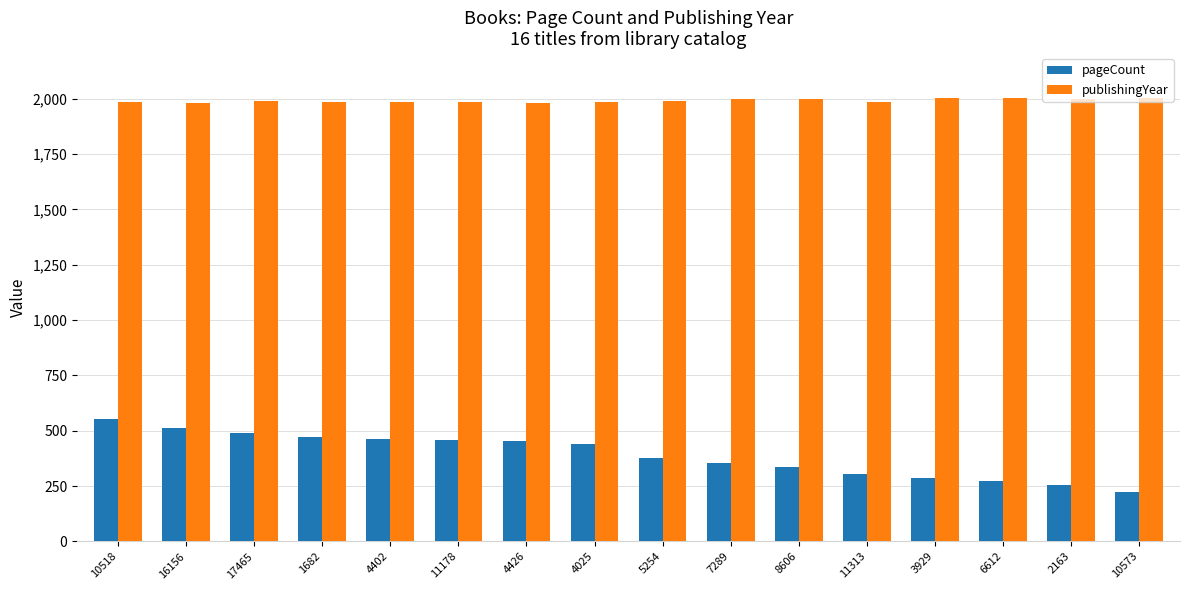

What are all the series names shown in the legend?

pageCount, publishingYear